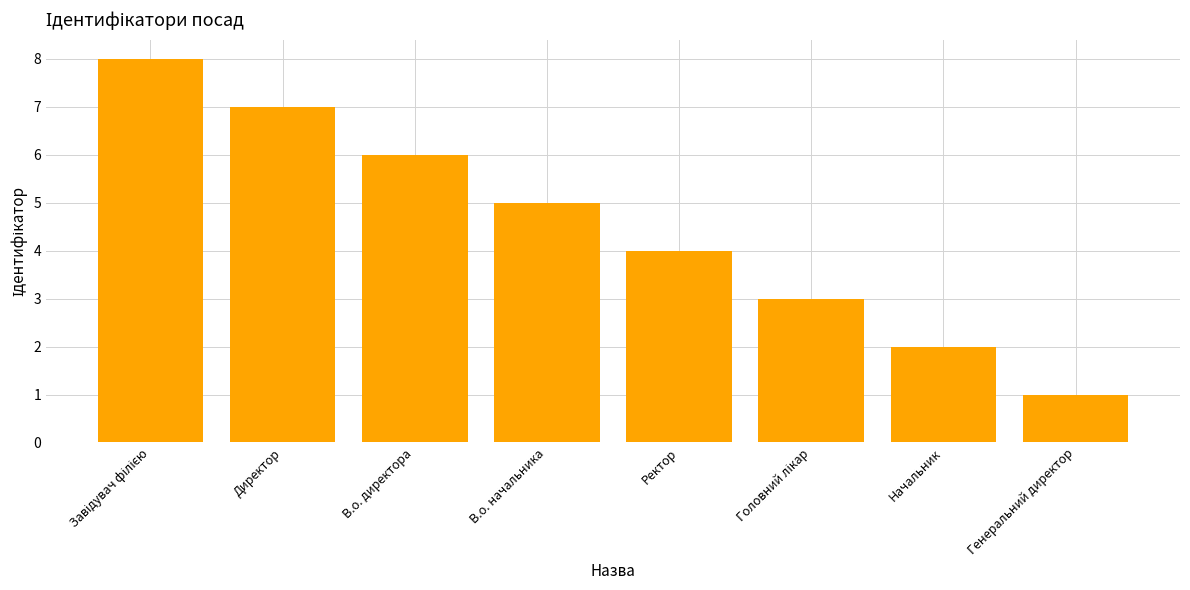

How many distinct data groups are displayed?

1